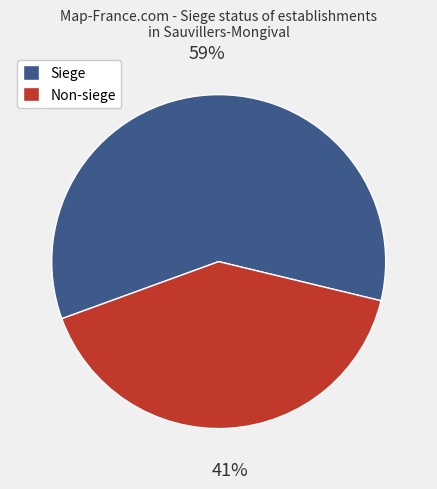

The Non-siege slice represents 30% of the pie. True or false?

False